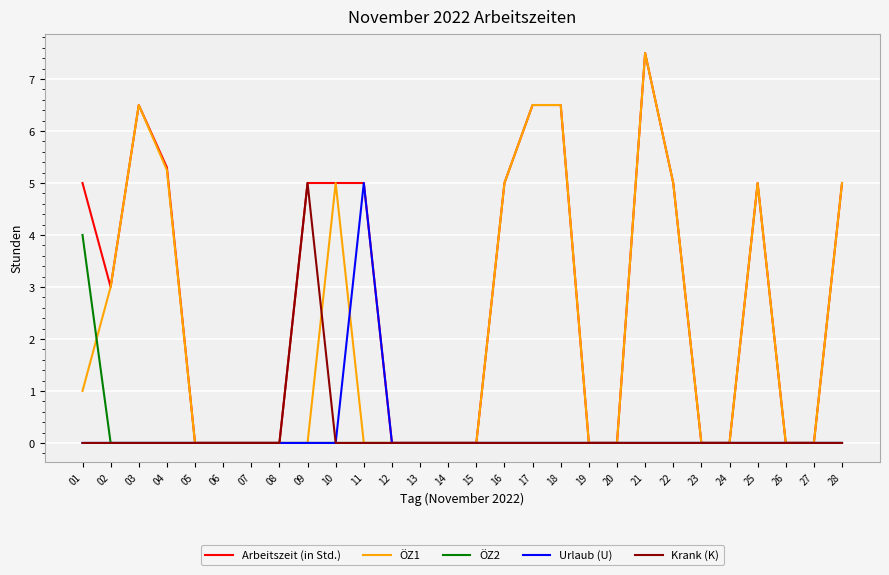

The value of Krank (K) at 09 is 5.0. True or false?

True